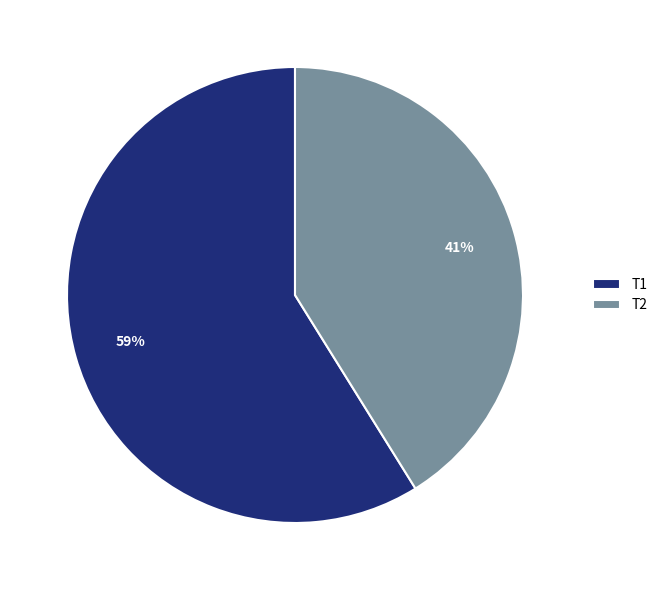

Is it true that T1 is 59% of the pie?

True